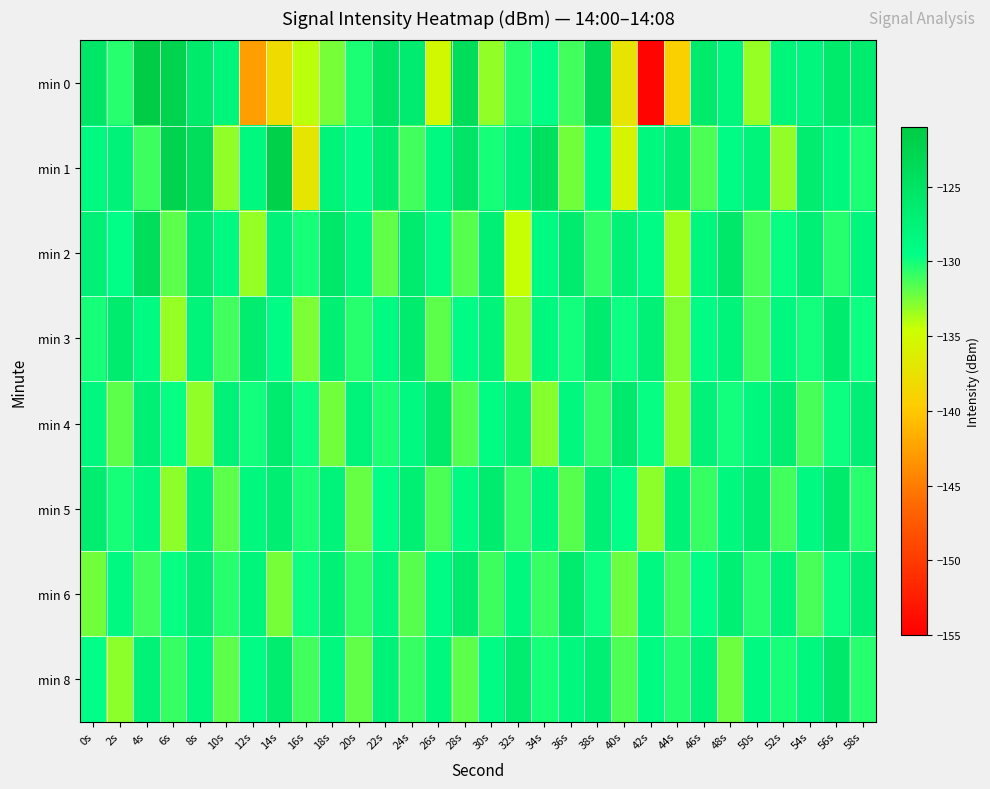

Rank the series at 56s from lowest to highest value.

min 2, min 4, min 6, min 1, min 3, min 0, min 5, min 8